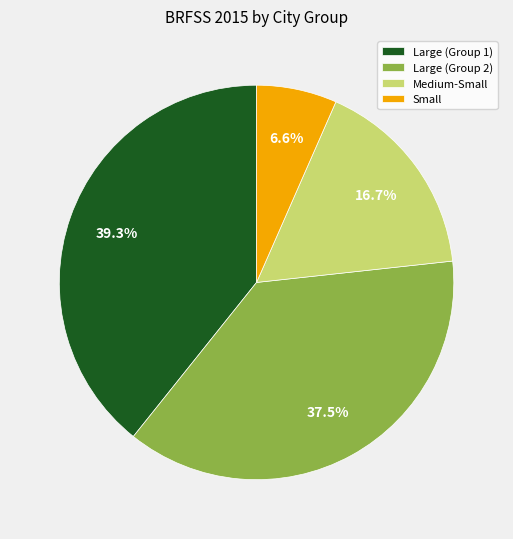

What portion of the pie excludes Large (Group 1)?

60.7%